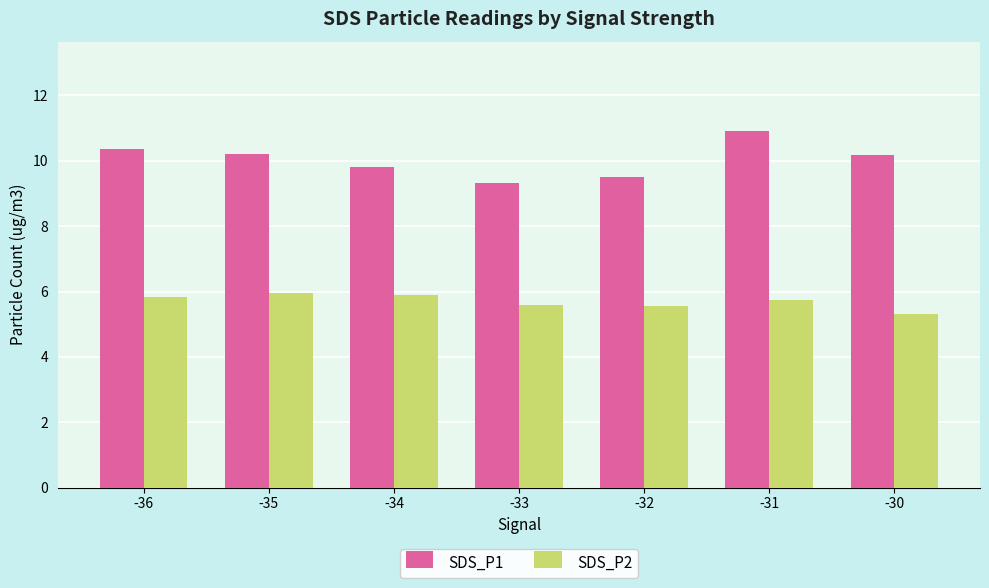

At which label does SDS_P1 first exceed 10?

-36